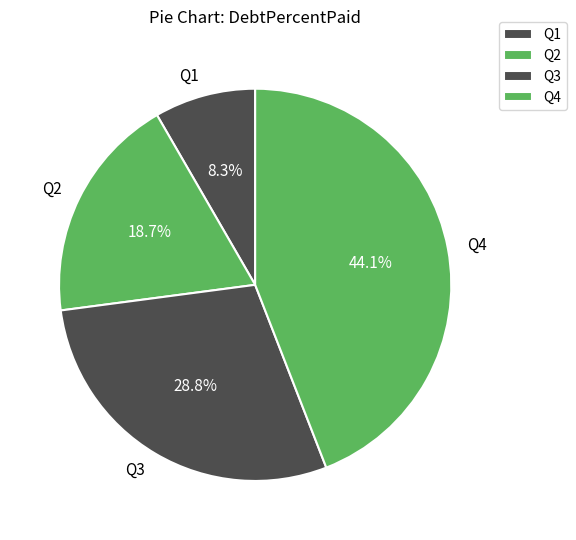

To the nearest percent, what percentage of the pie is Q2?

19%